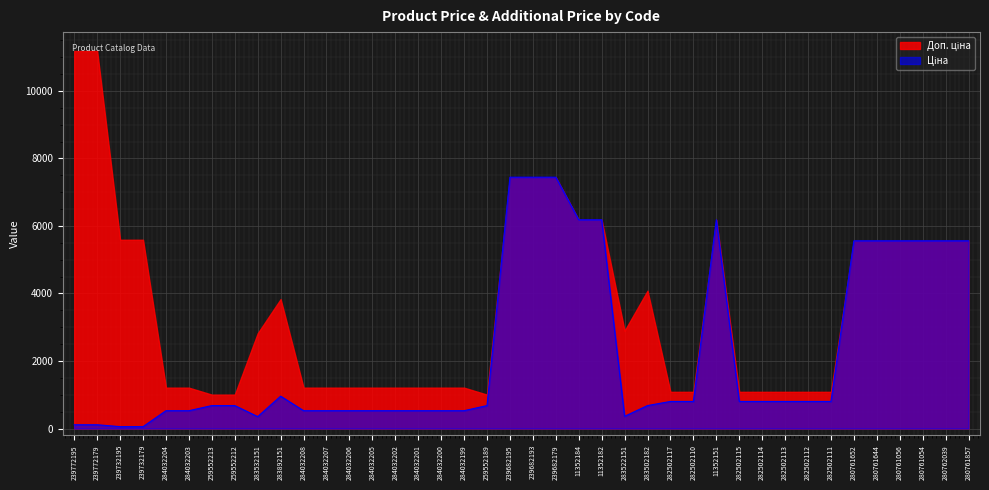

What is the label of the 15th point from the right?

283502182